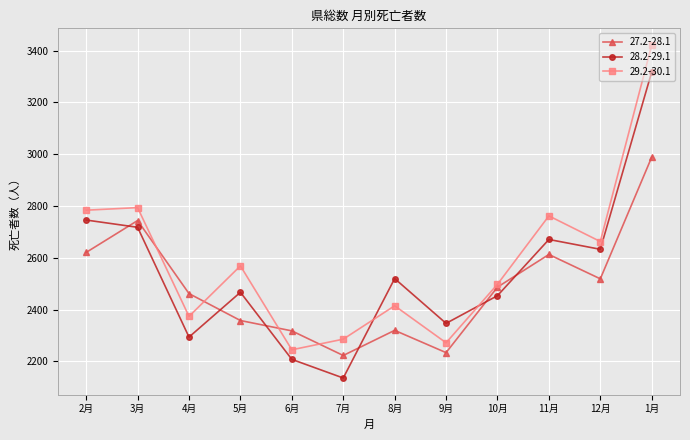

What is the sum of all 28.2-29.1 values?

30512